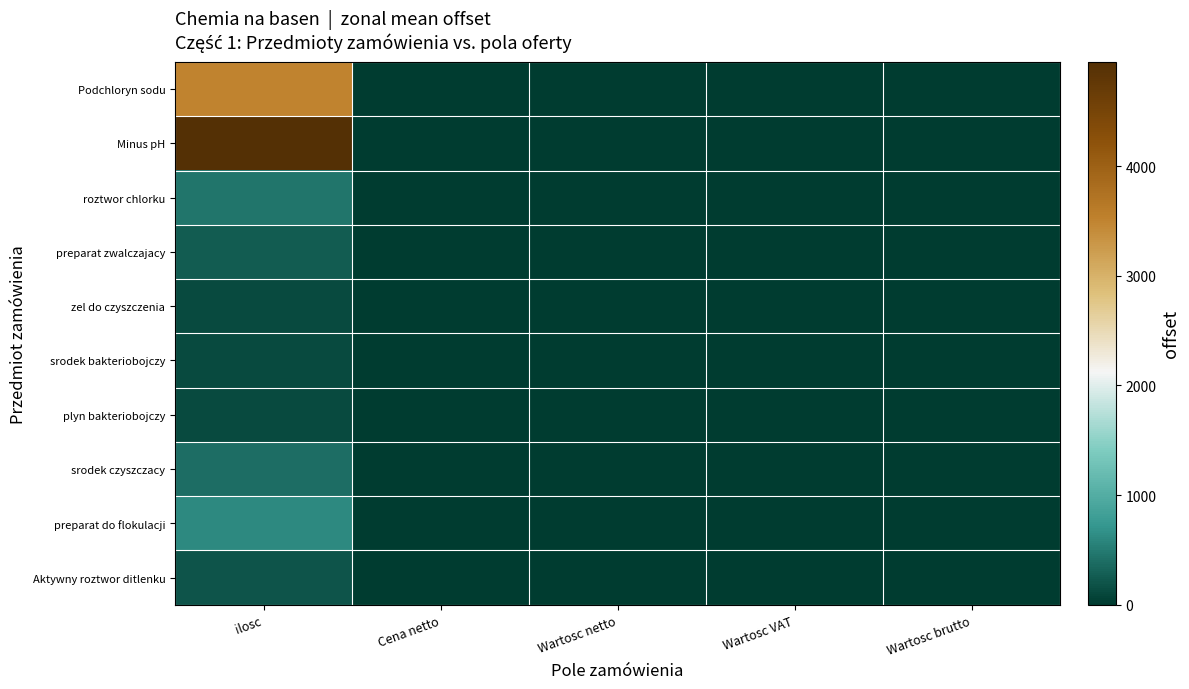

Which label corresponds to the largest value in the chart?

ilosc